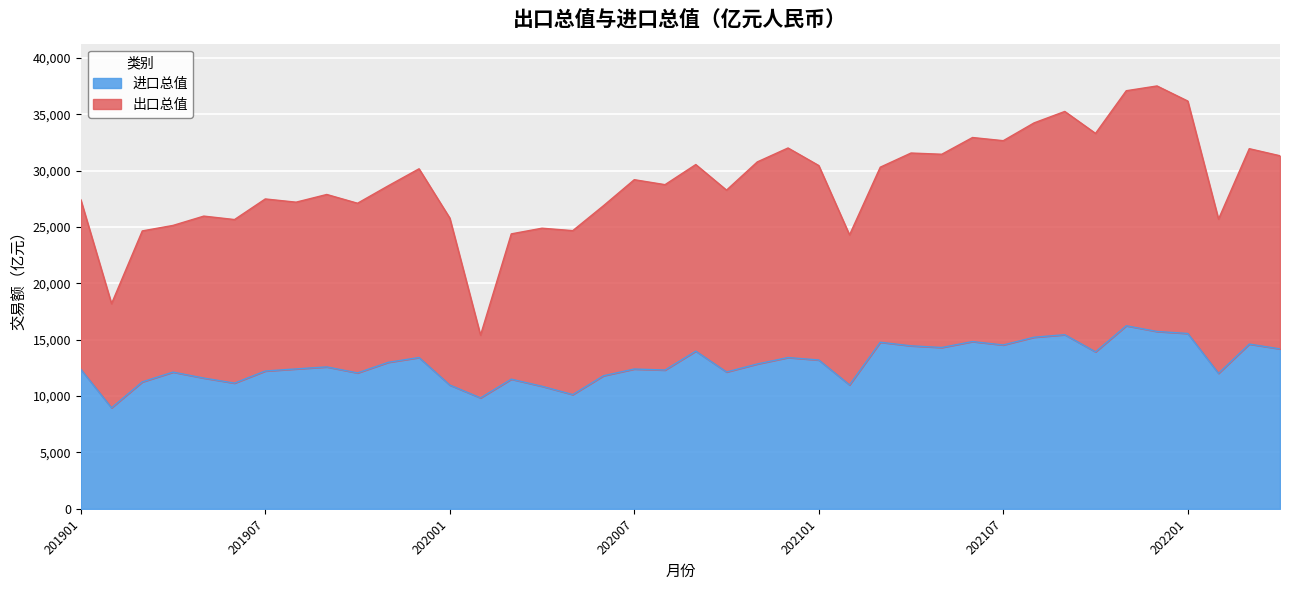

The value of 进口总值 at 202104 is 9800. True or false?

False